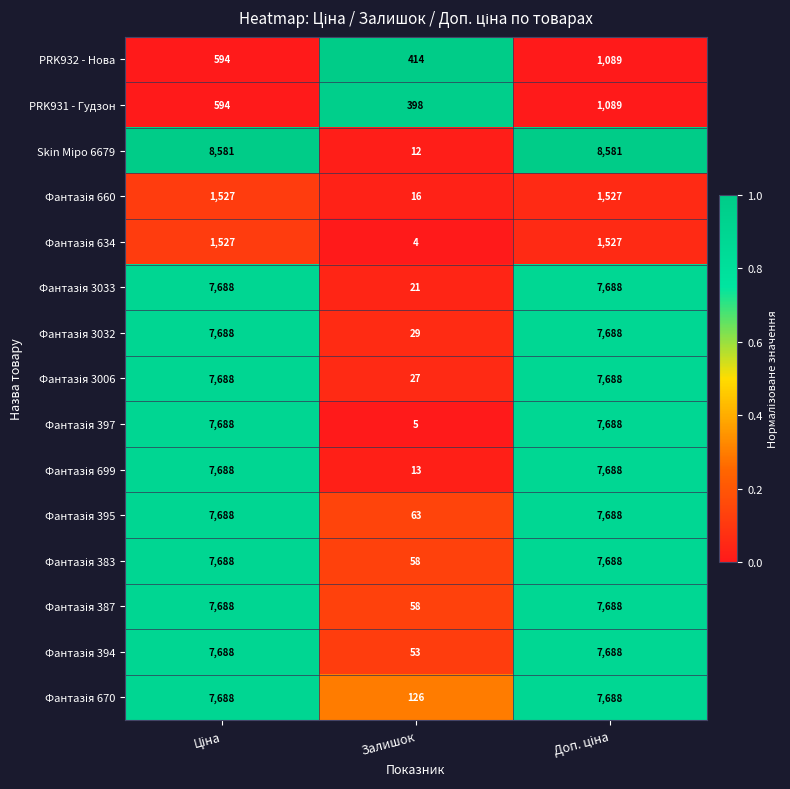

What is the total value across all series at Залишок?

1297